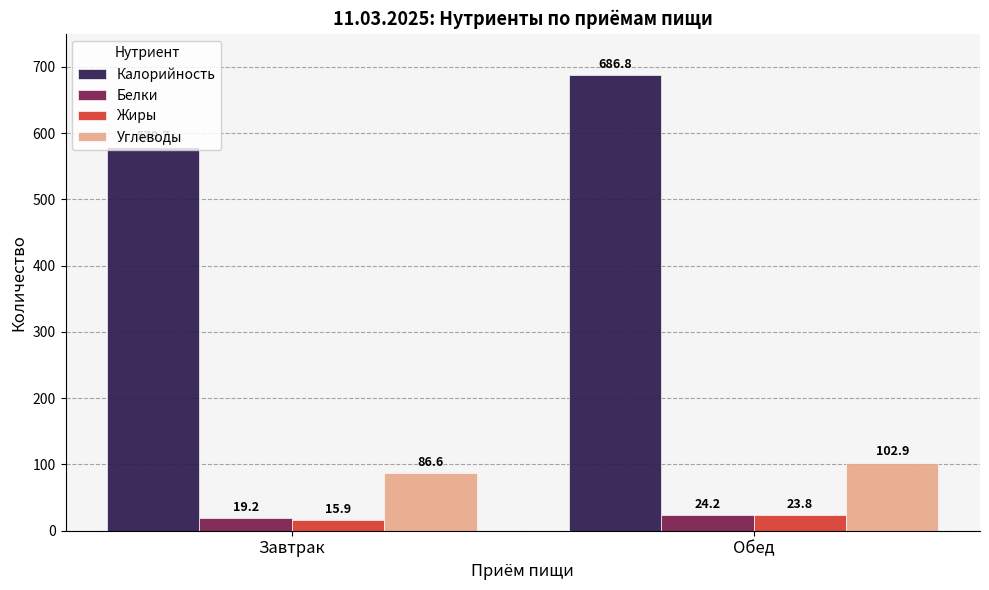

What is the average value of the Белки series?

21.7